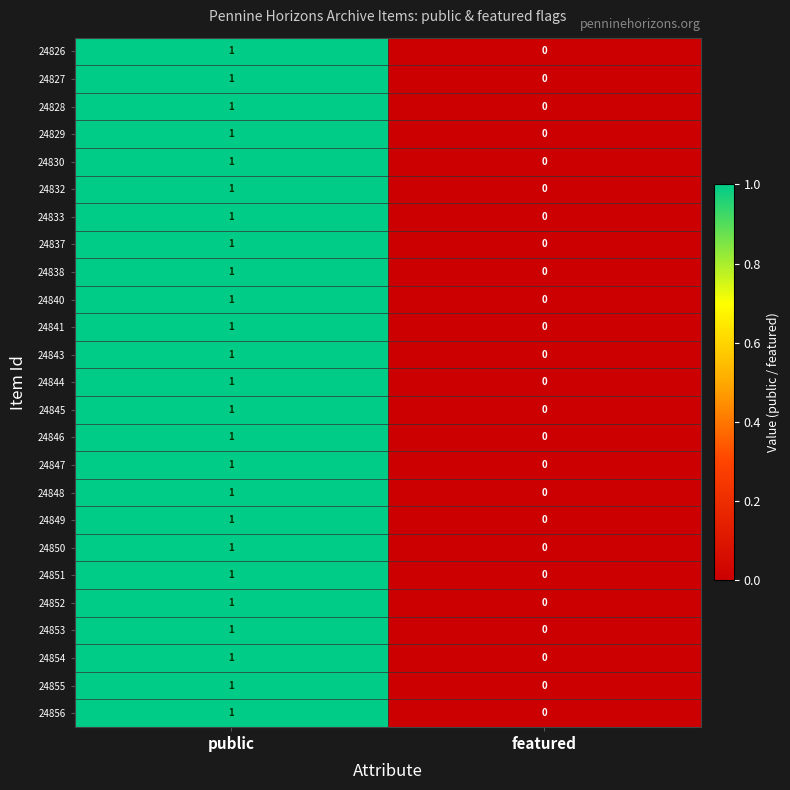

The value of 24844 at featured is 0. True or false?

True